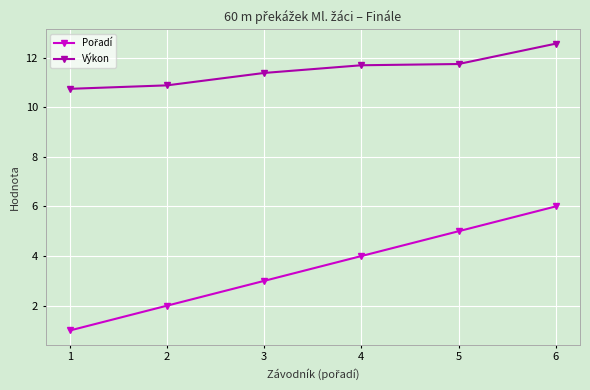

At which category is the sum across all series the highest?

6